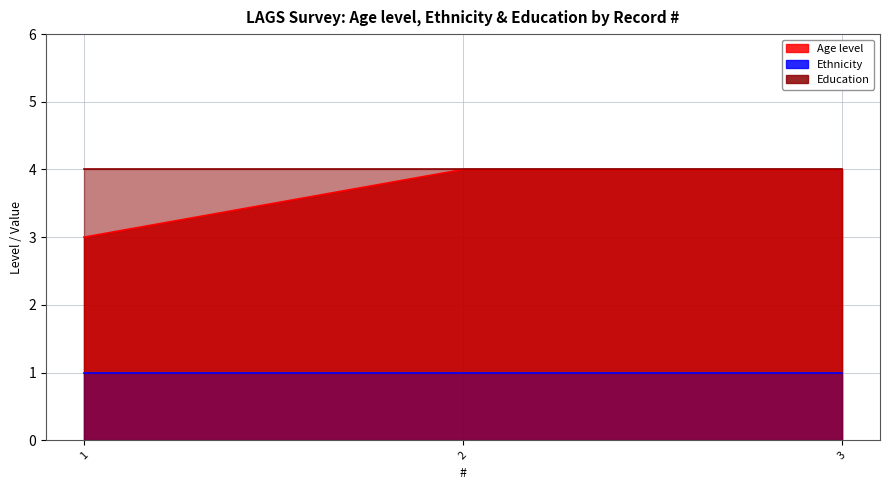

At which category is the sum across all series the highest?

2